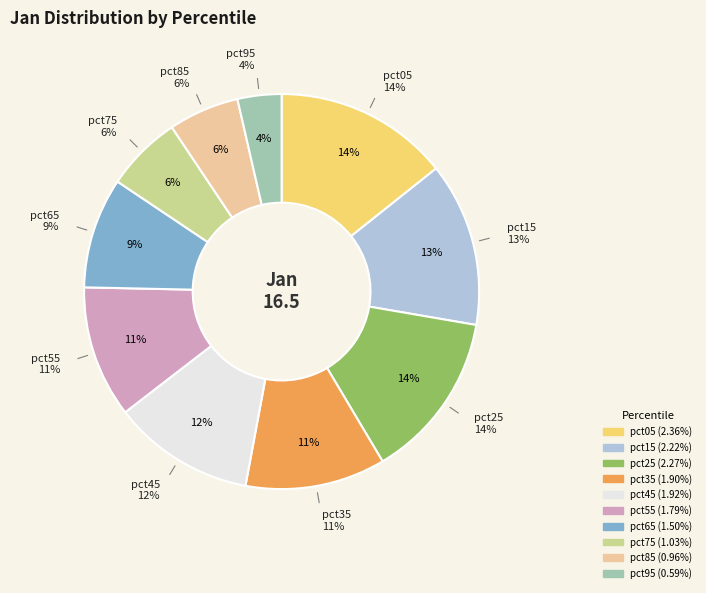

To the nearest percent, what portion does pct25 represent?

14%